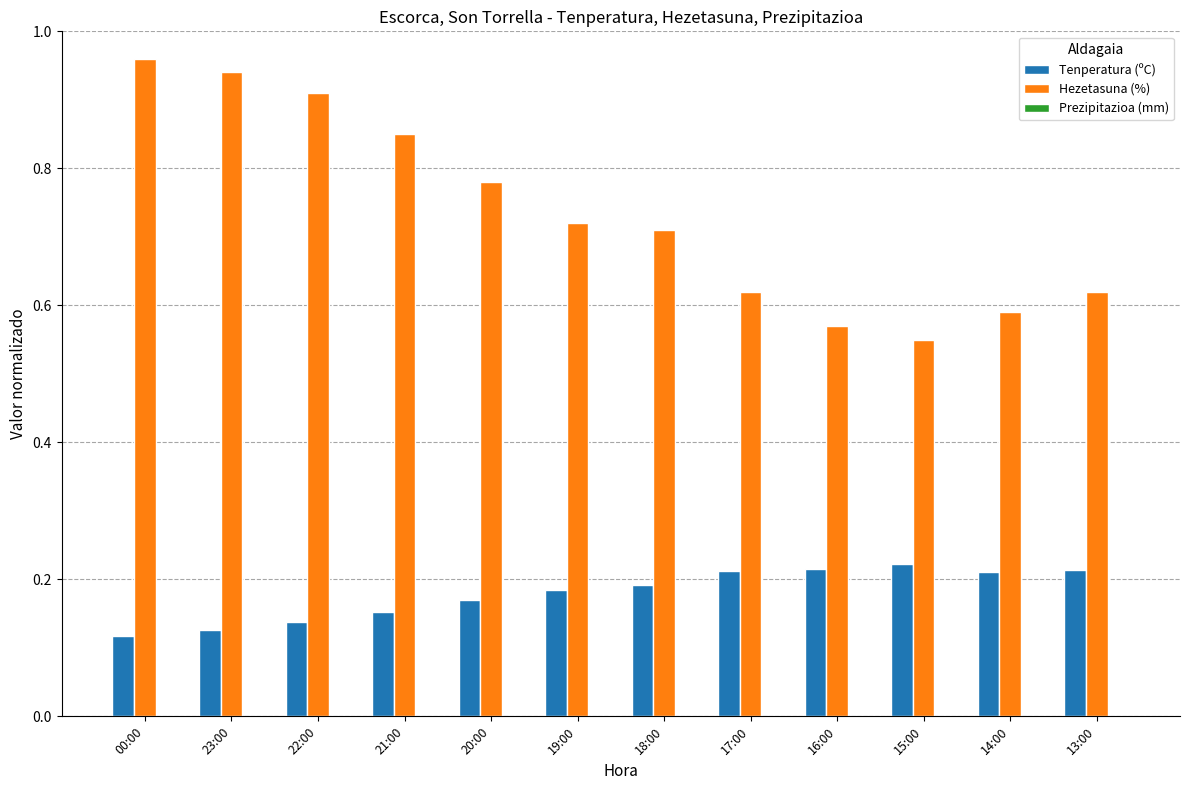

The value of Tenperatura (ºC) at 15:00 is 0.4. True or false?

False